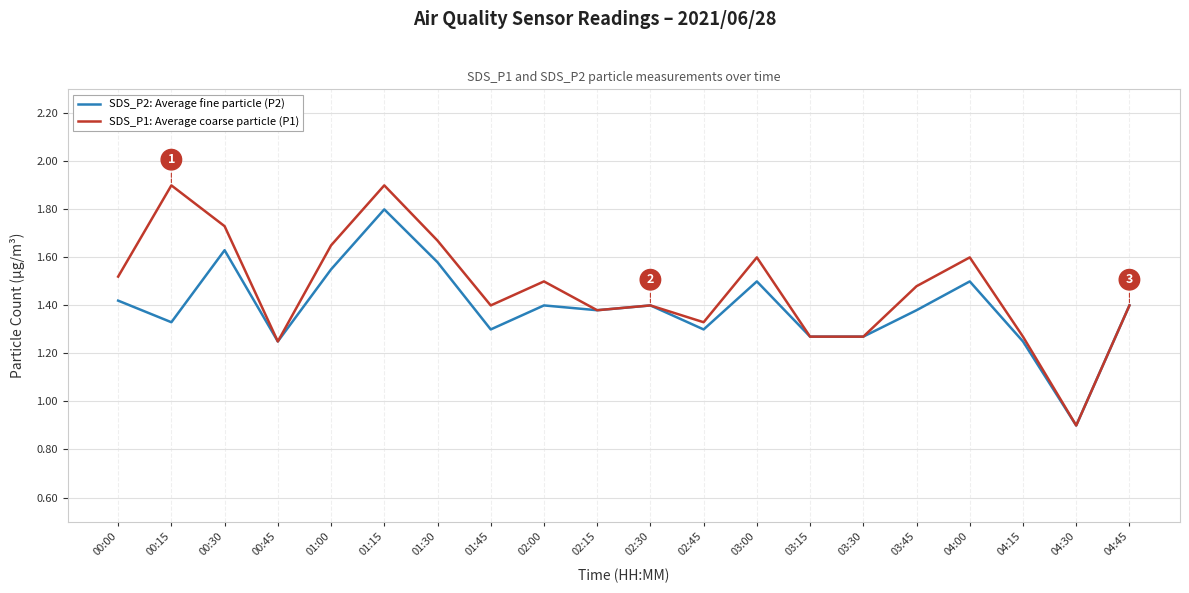

What is the highest value of the SDS_P2: Average fine particle (P2) series?

1.8